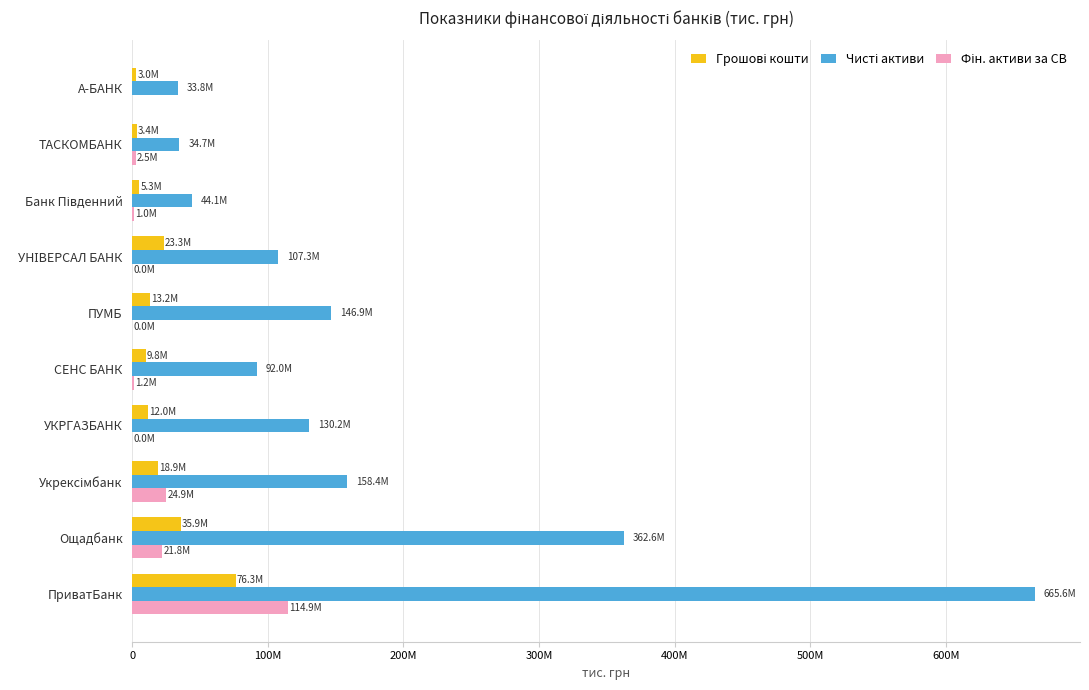

What is the sum of all Чисті активи values?

1775595274.3